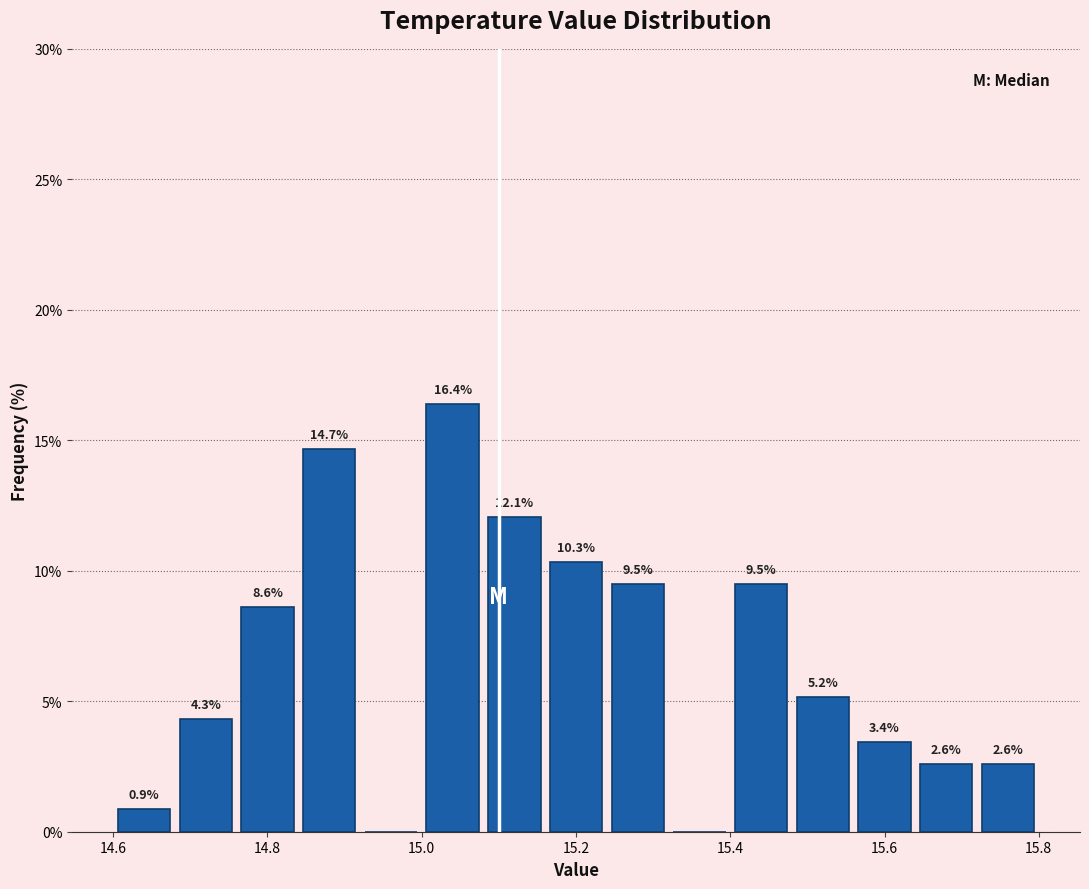

Over which range of the x-axis is the bar tallest?

15.00 to 15.08